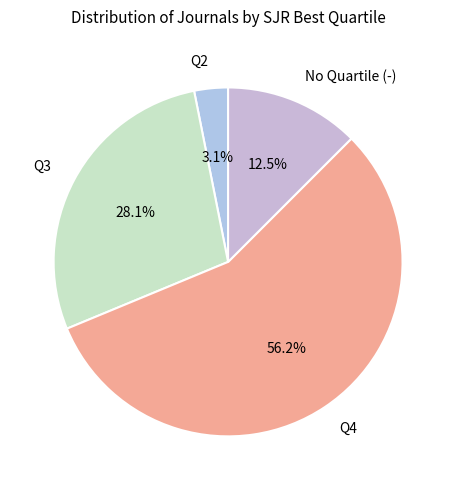

How many slices are in this pie chart?

4